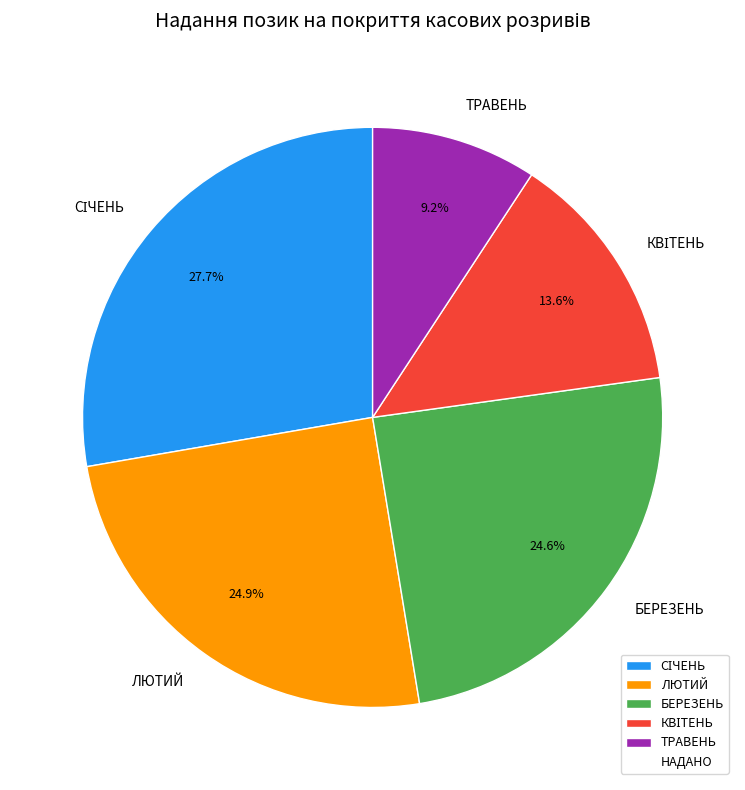

Is there a majority slice in this chart?

No